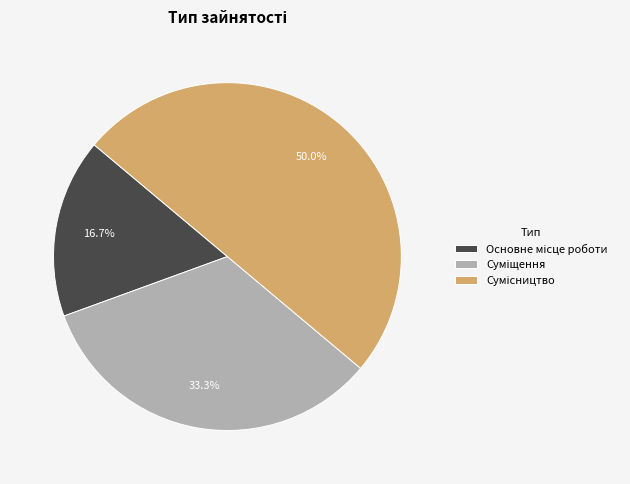

Which slice is the largest?

Сумісництво